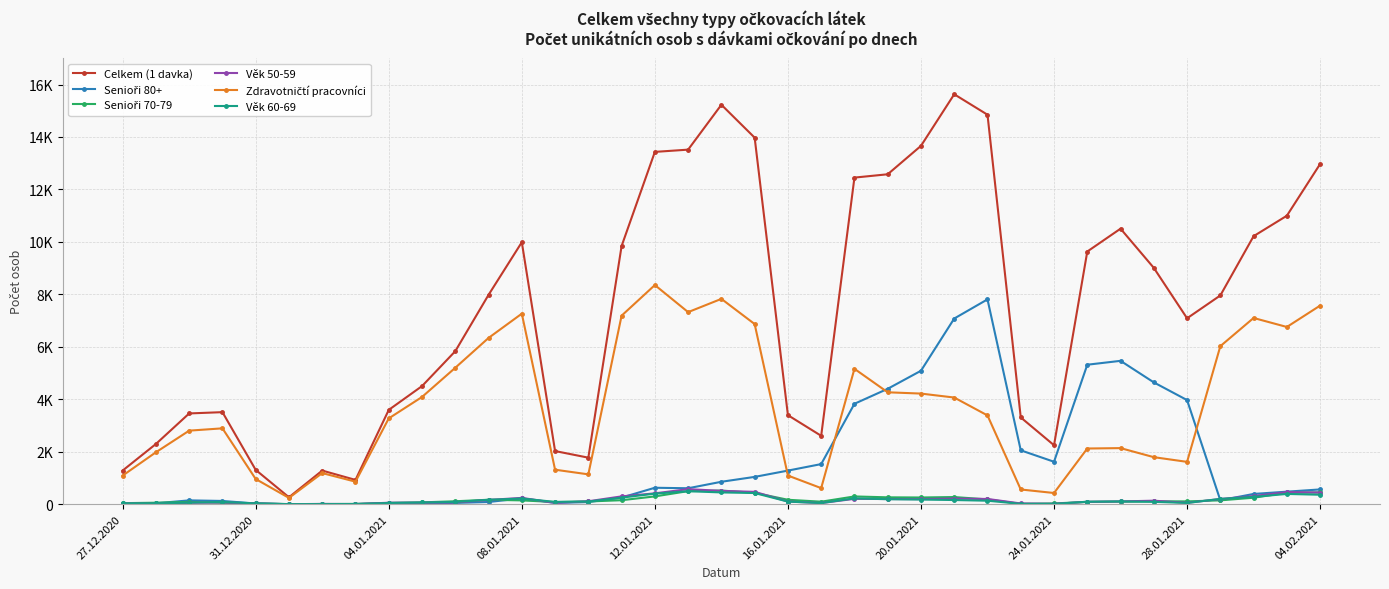

Does the chart have visible grid lines?

Yes